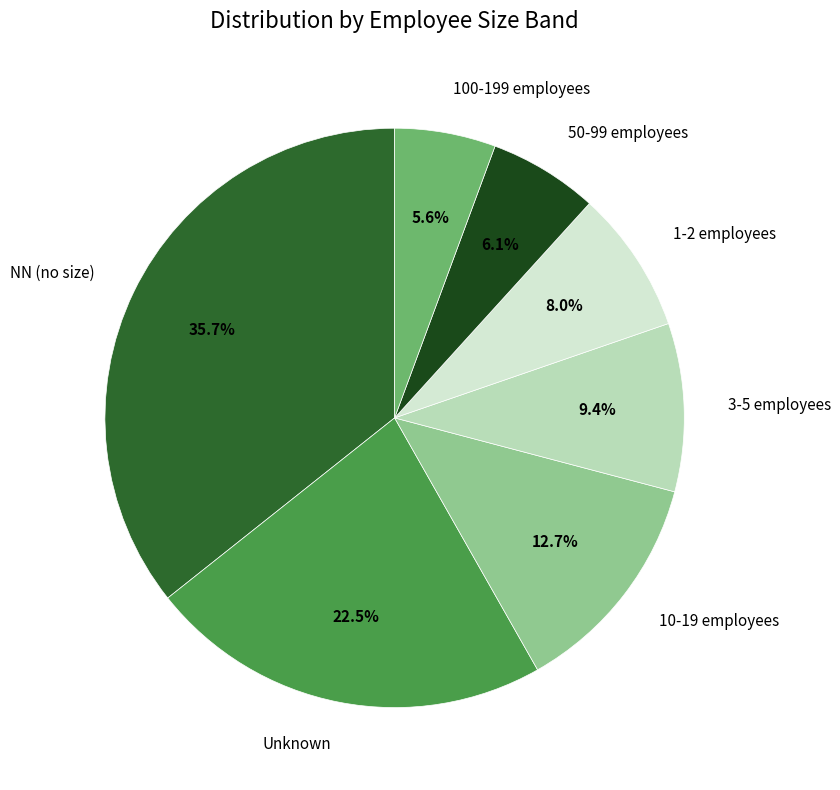

Is there a majority slice in this chart?

No